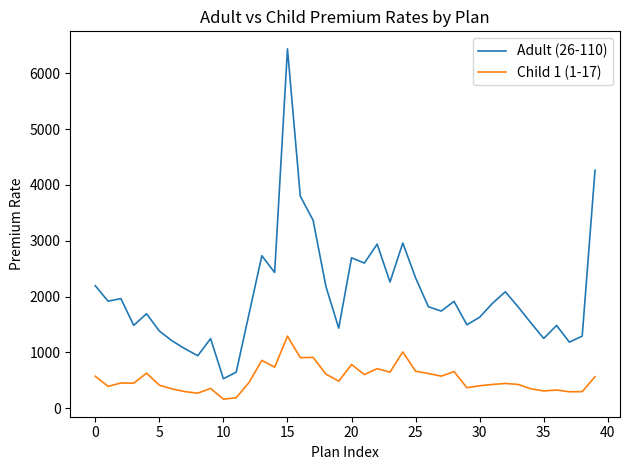

How many series are shown in this chart?

2